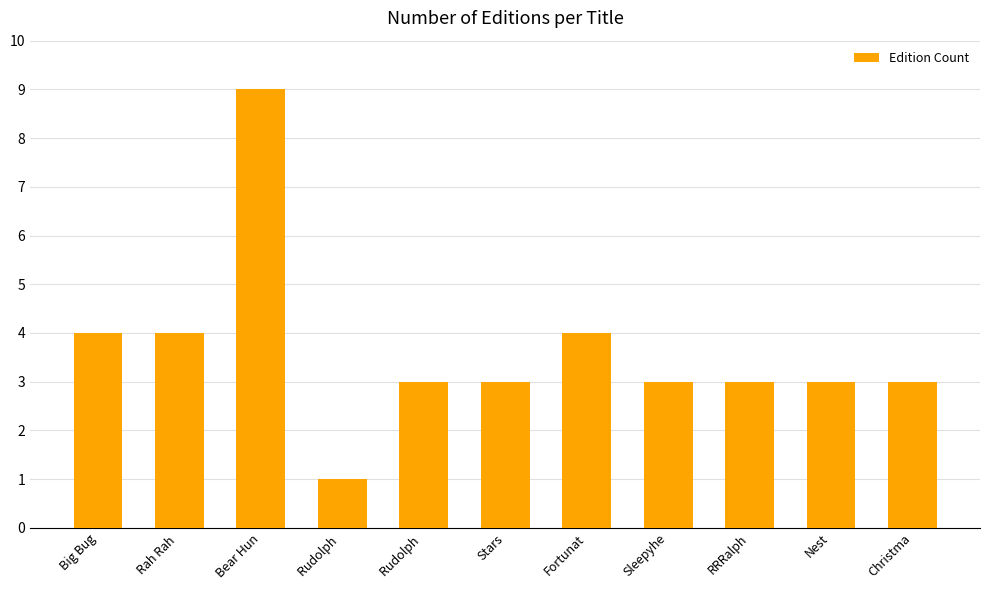

What is the label of the 1st bar from the left?

Big Bug